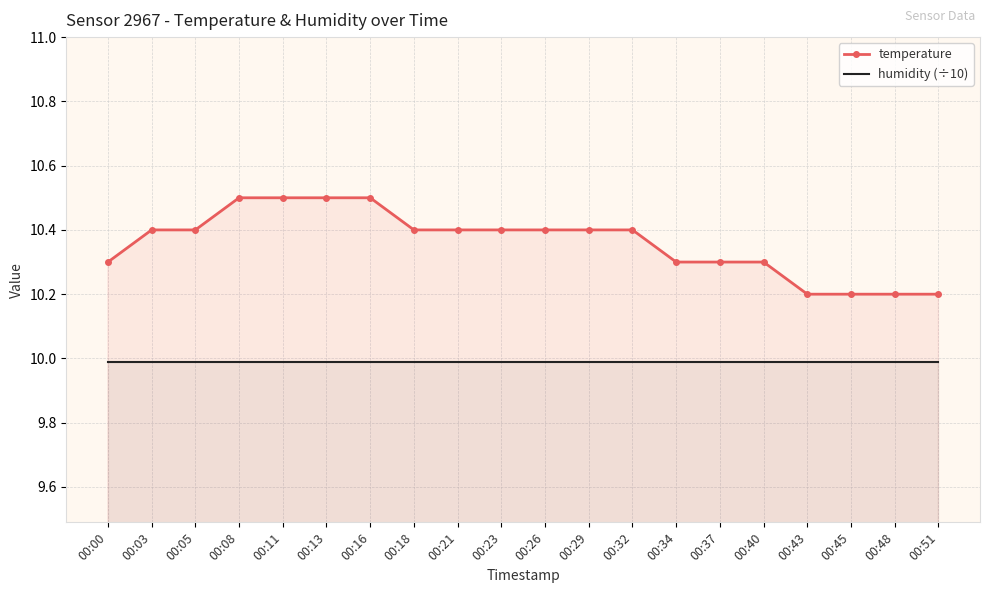

How many distinct data groups are displayed?

2